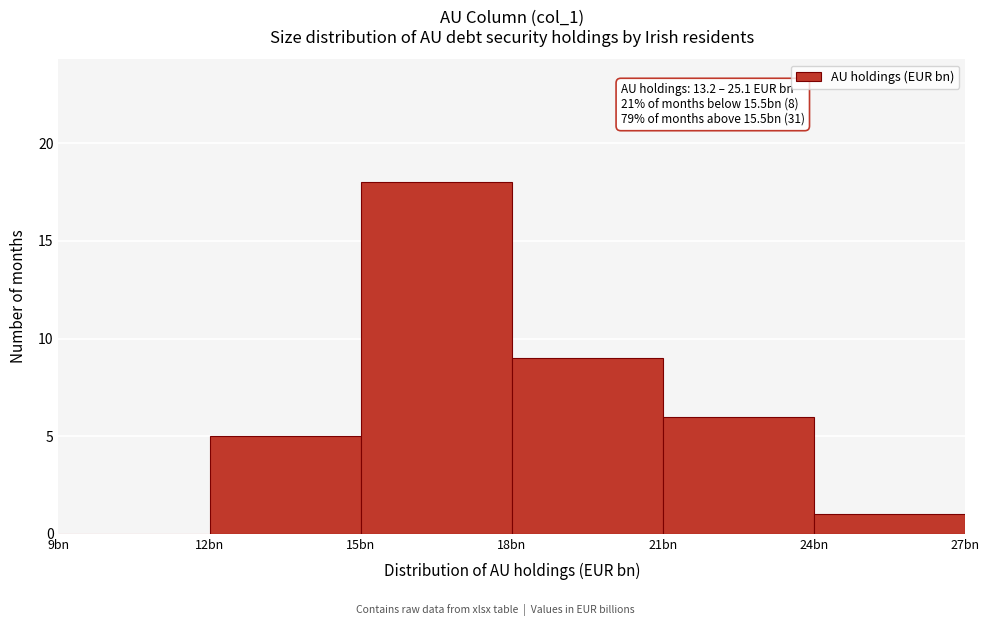

Reading left to right, what are all the values shown in this chart?

9bn=0	12bn=5	15bn=18	18bn=9	21bn=6	24bn=1